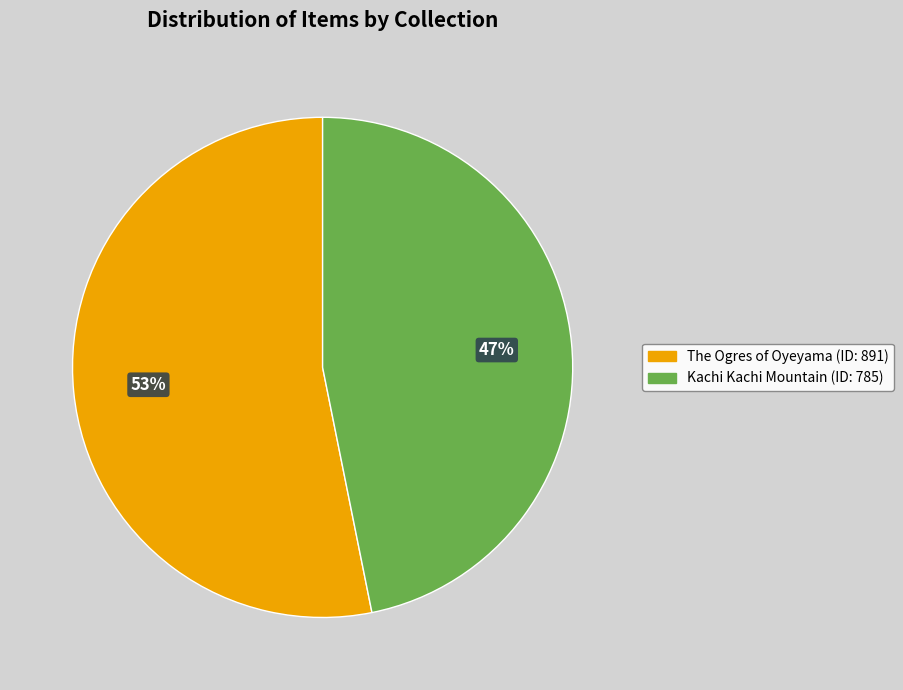

What is the smallest slice in the pie chart?

Kachi Kachi Mountain